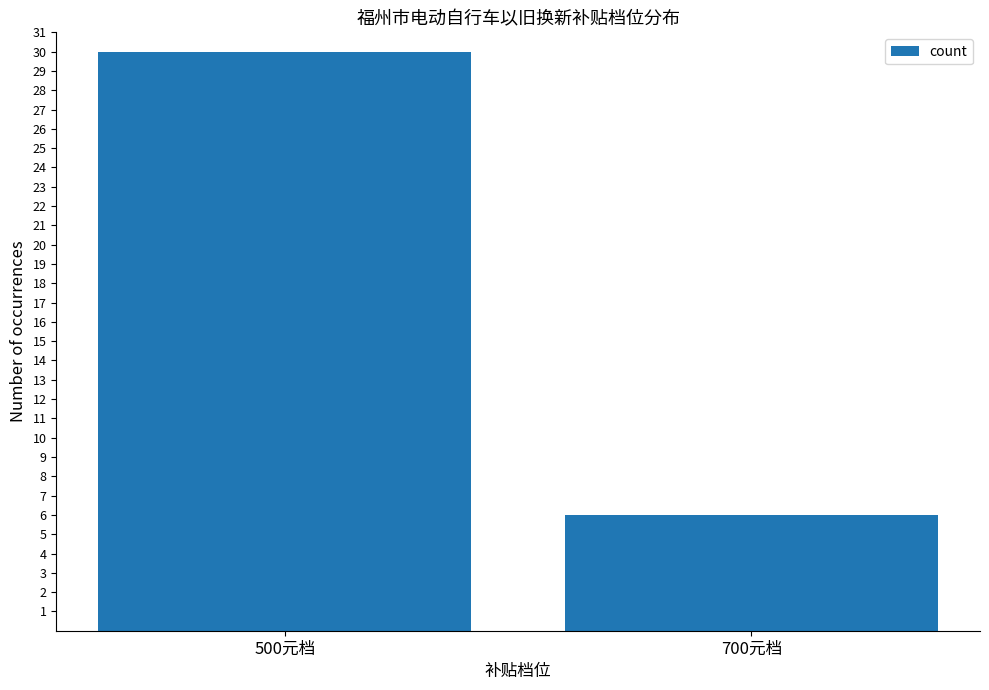

The value at 700元档 is 6. True or false?

True